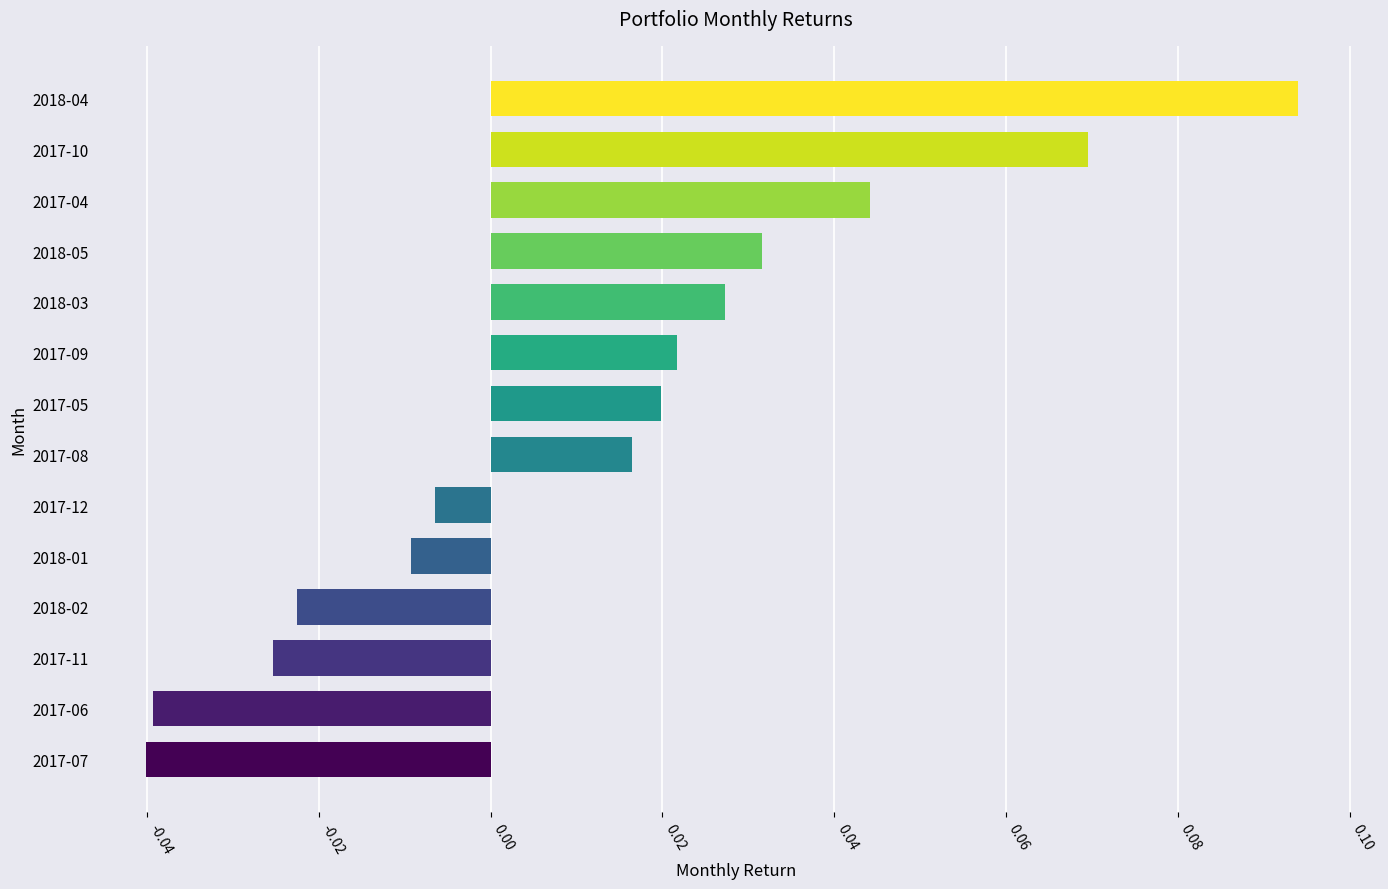

What is the change in value from 2017-11 to 2017-04?

+0.1